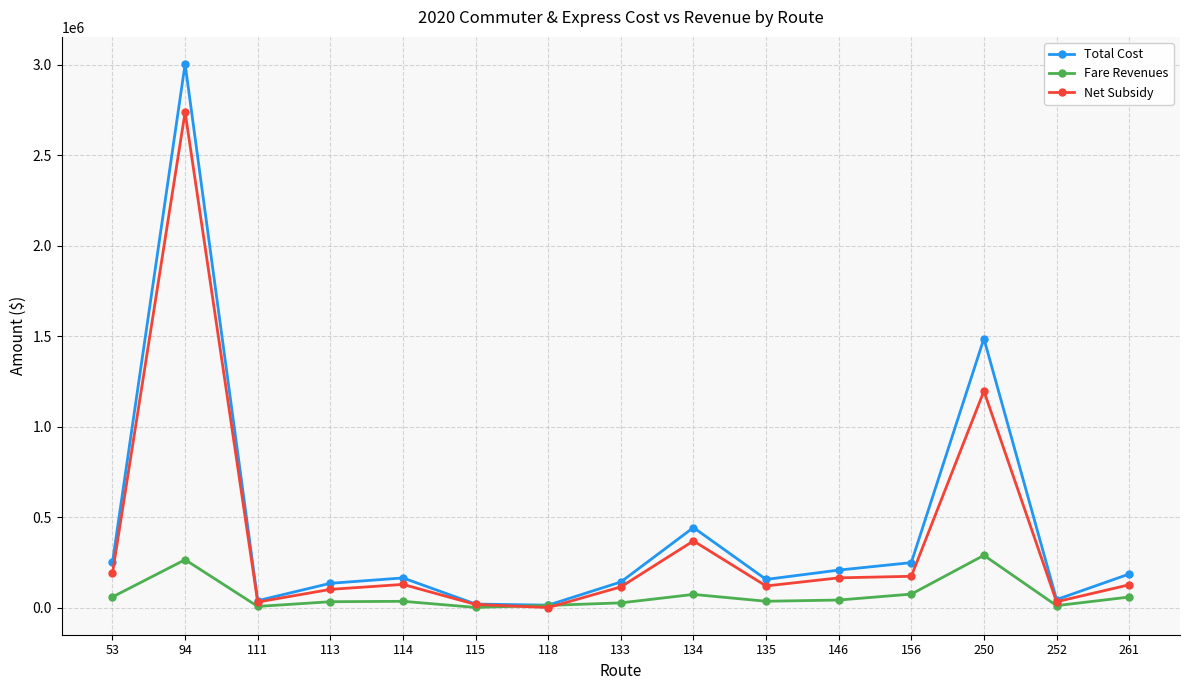

The Total Cost series shows 135304.2 at 113. True or false?

True